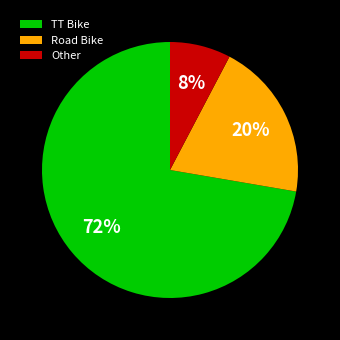

Which slice is the largest?

TT Bike